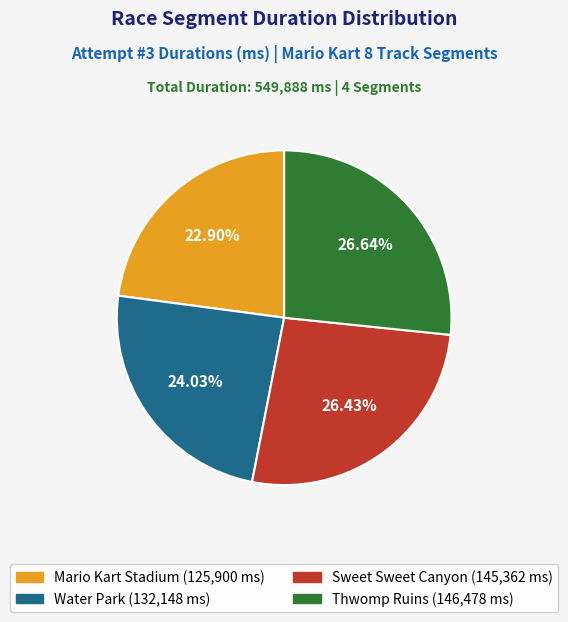

What is the ratio of the value at Mario Kart Stadium to the value at Water Park?

1.0